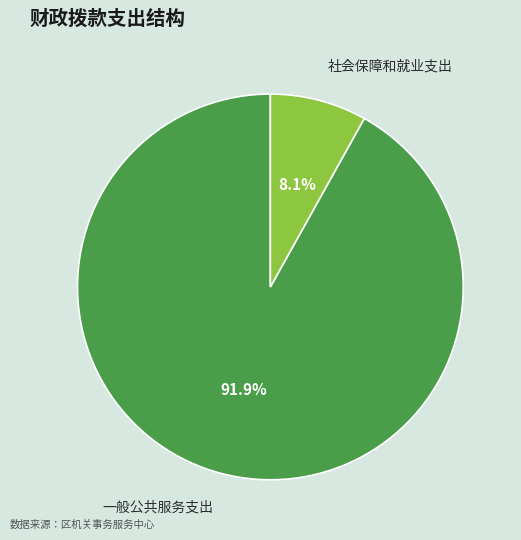

To the nearest percent, what percentage of the pie is 一般公共服务支出?

92%